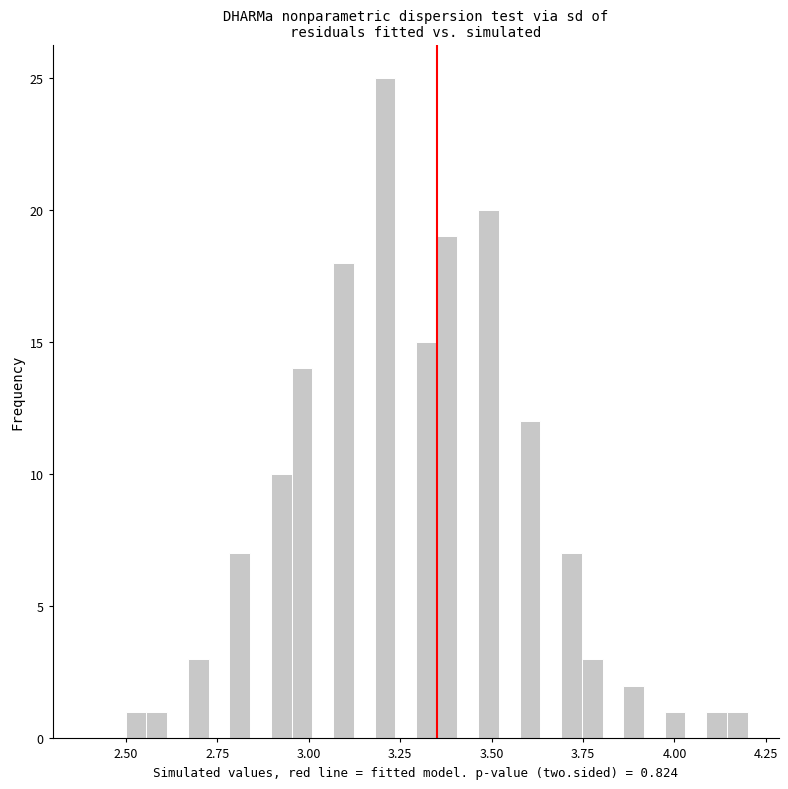

Around what value on the x-axis is the tallest bar? Give the approximate position of its centre, as read against the axis.

3.20